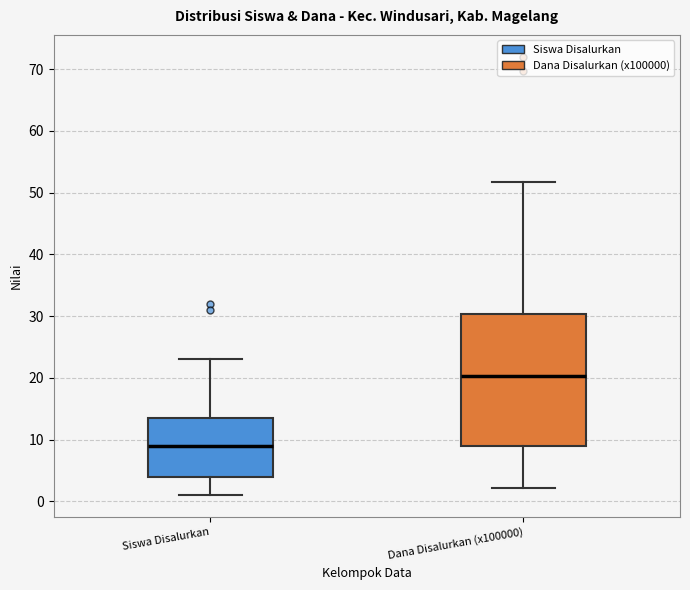

Reading left to right, read every box against the y-axis: the position of its median line, the range the box covers, and the ends of its whiskers. The values are not printed on the chart, so give them approximately, as read against the axis.

Siswa Disalurkan: median 9, box 4 to 14, whiskers 1 to 23
Dana Disalurkan (x100000): median 20, box 9 to 30, whiskers 2 to 52